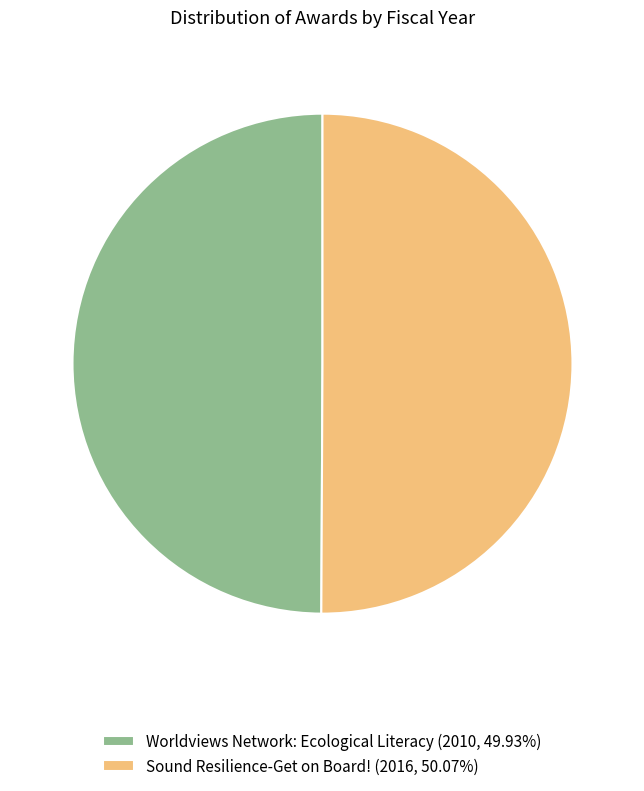

Do Sound Resilience-Get on Board! (2016, 50.07%) and Worldviews Network: Ecological Literacy (2010, 49.93%) together represent more than half of the pie?

Yes